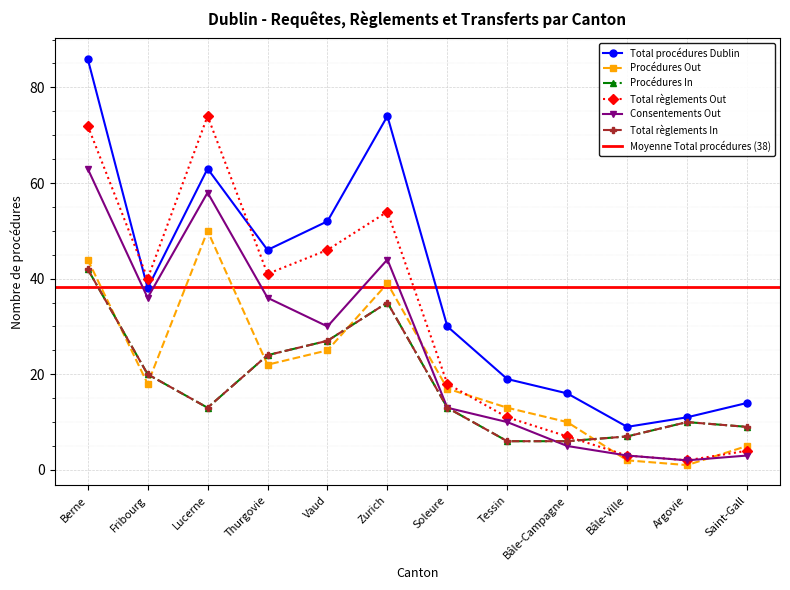

Which category has the highest value across all series?

Berne